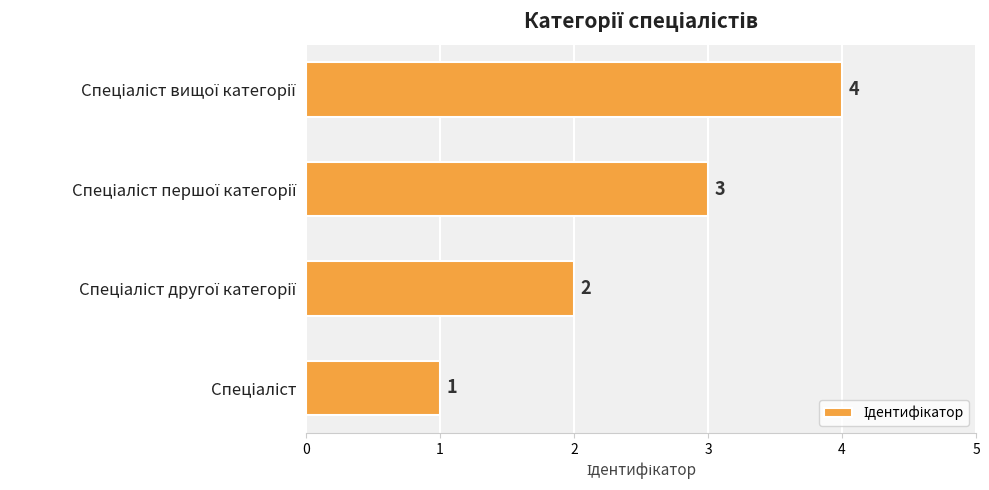

How many categories are shown in the chart?

4